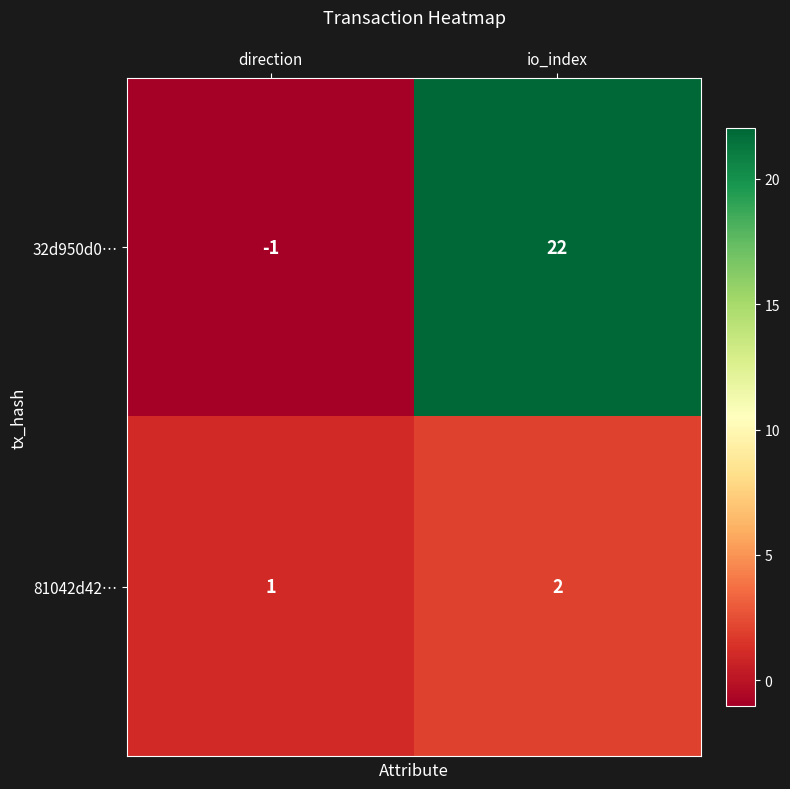

The value of 81042d42… at direction is 1. True or false?

True